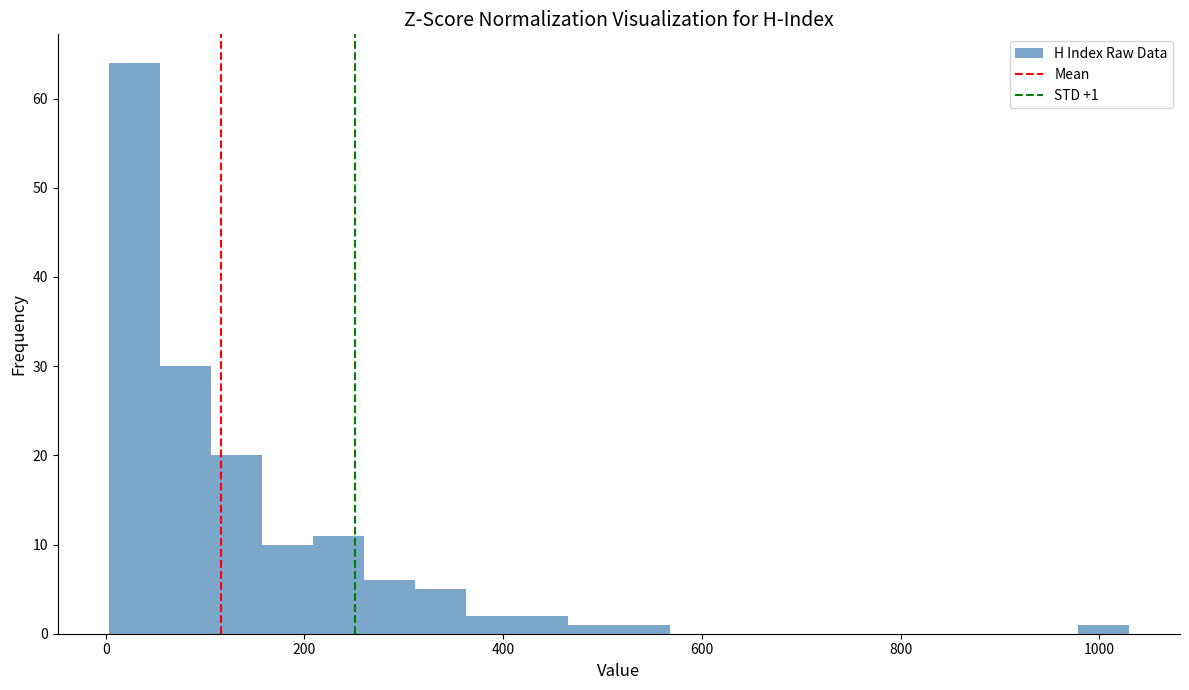

Read against the x-axis, roughly where is the centre of the tallest bar?

20